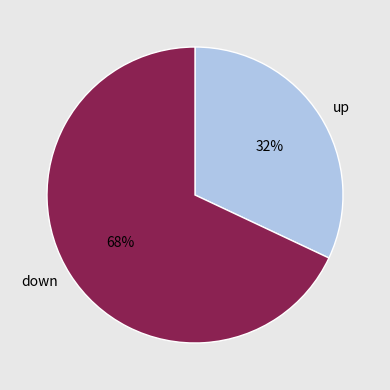

Which slice is the smallest?

up